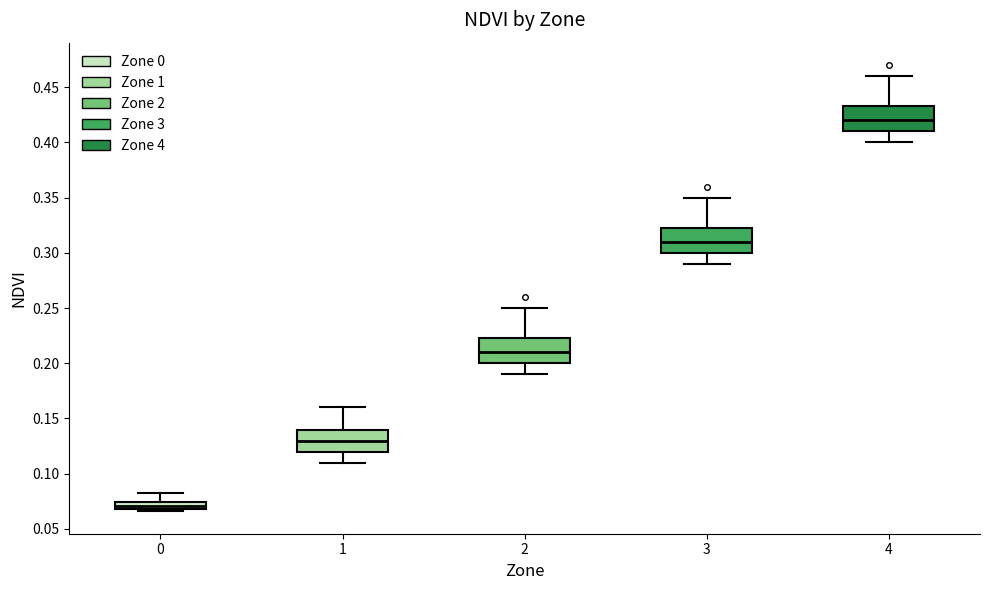

Which box has the lowest median line?

0